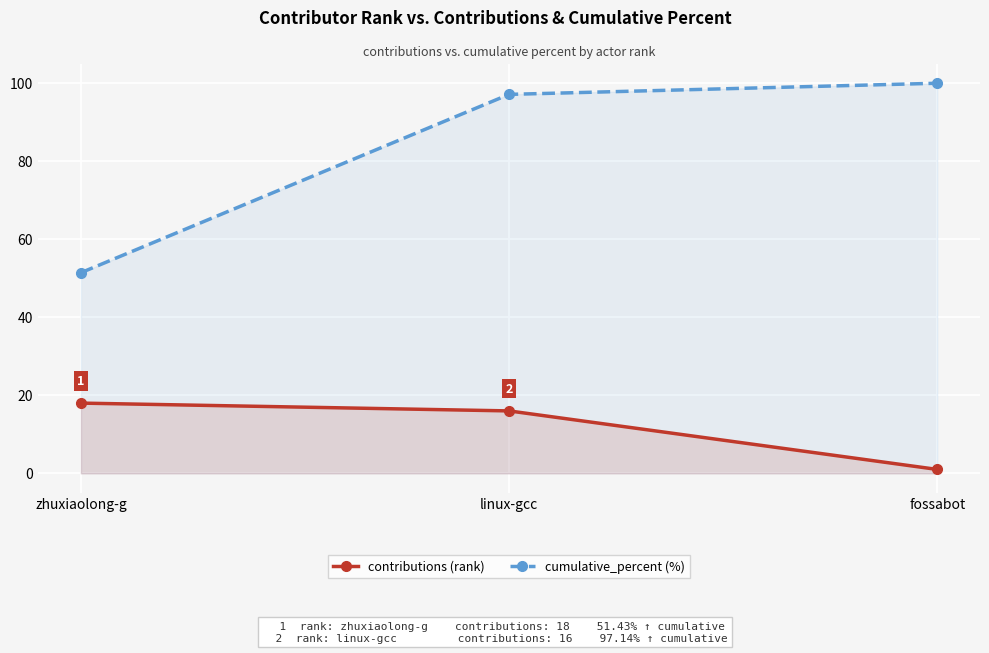

What is the label of the 1st point from the left?

zhuxiaolong-g